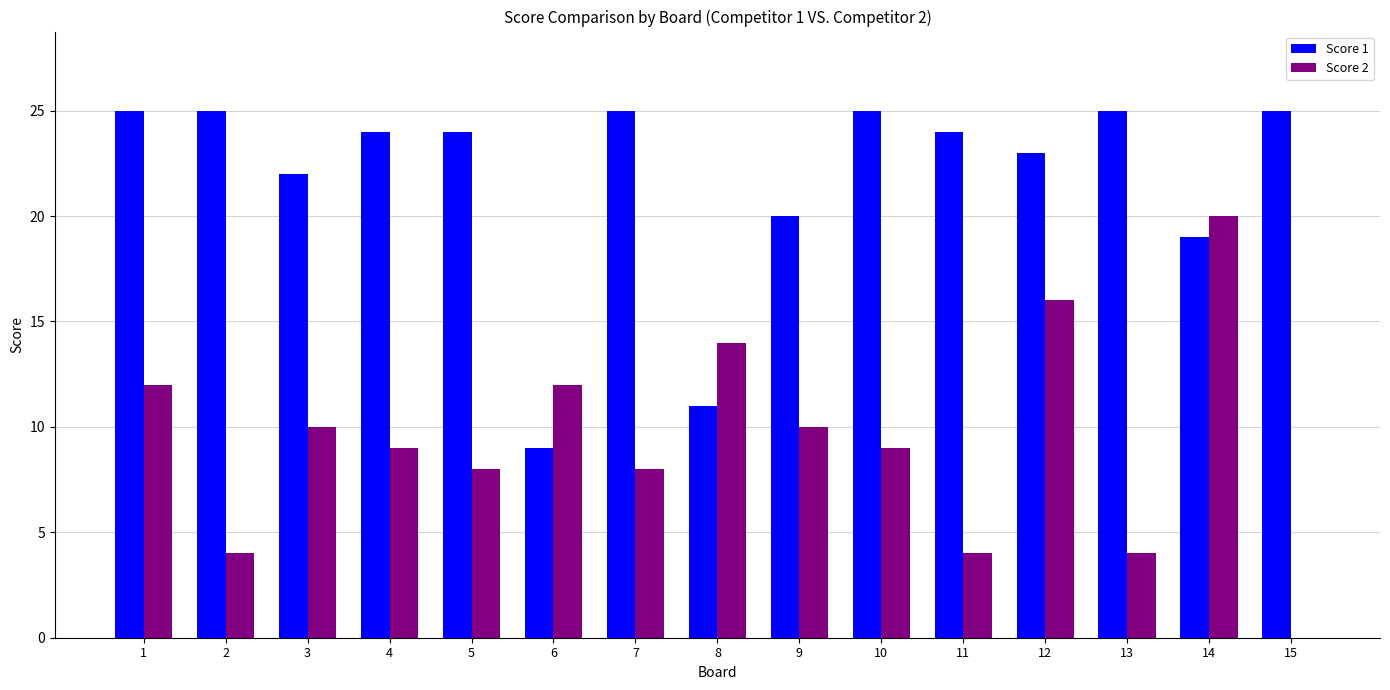

Where is Score 1 nearest to the value 17?

14